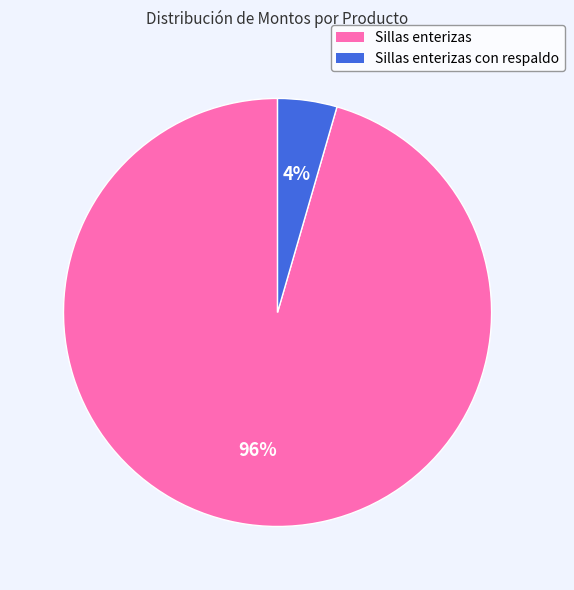

Which slice is the smallest?

Sillas enterizas con respaldo